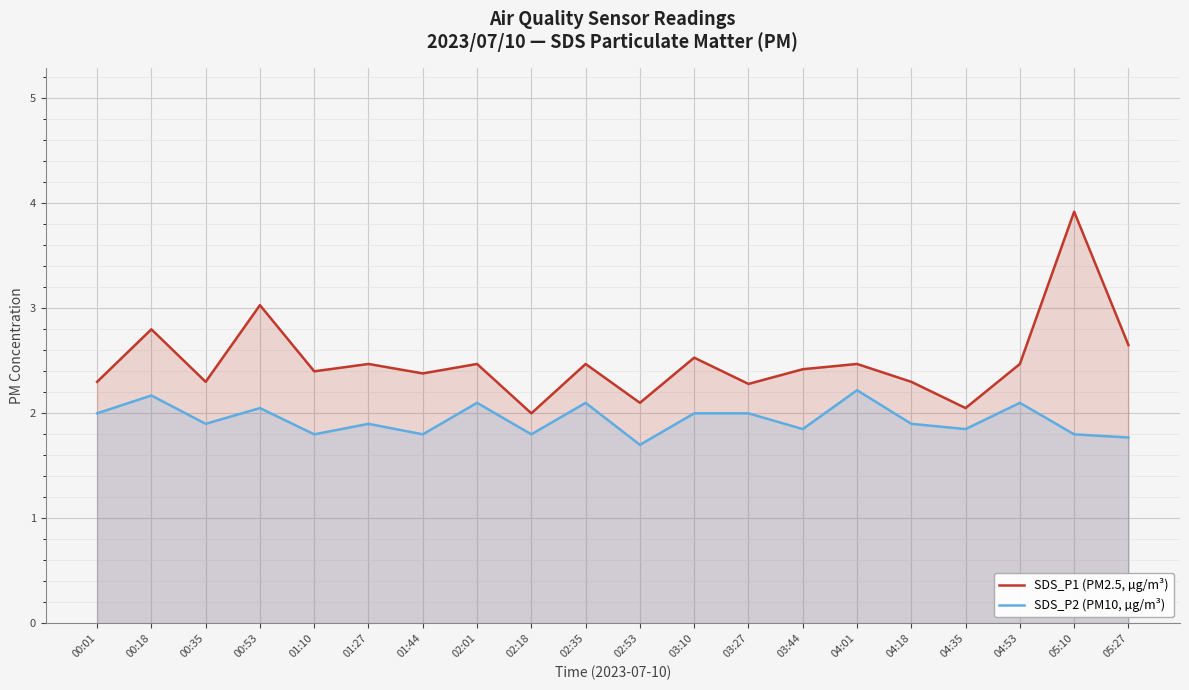

How many series are shown in this chart?

2